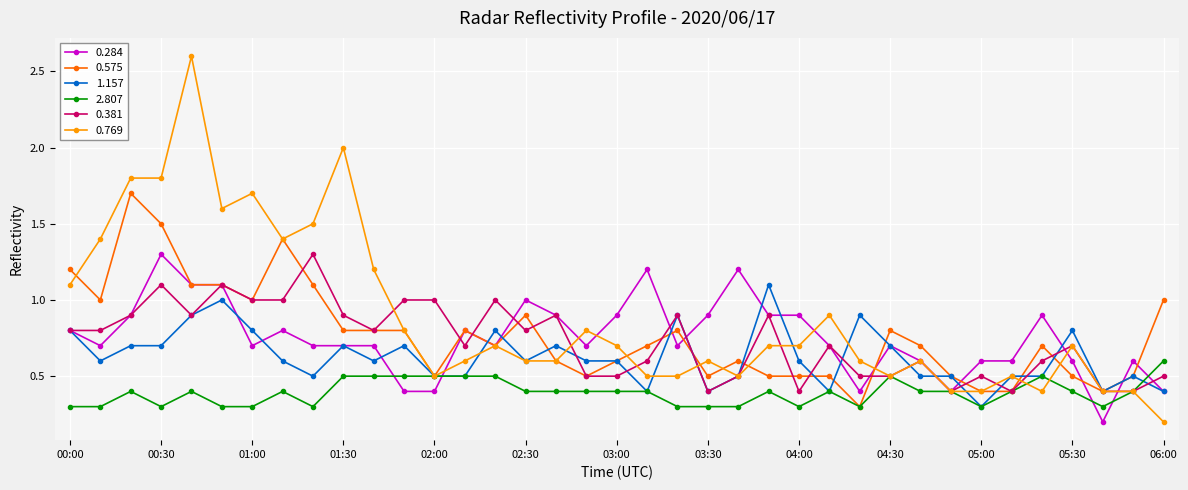

True or false: 0.381 has more than 0 interior local peaks.

True